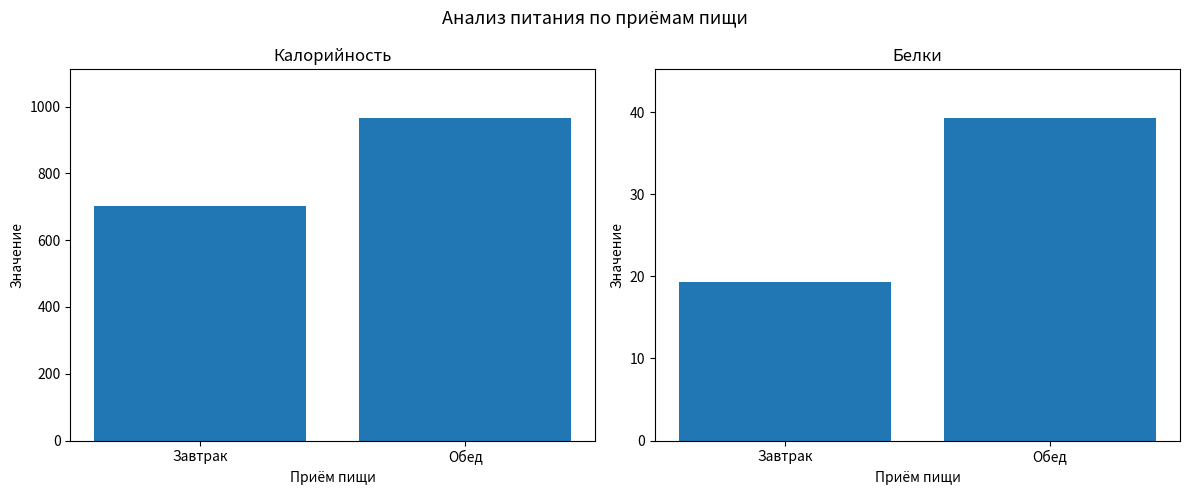

Is the value of Калорийность at Завтрак greater than the value of Белки at Завтрак?

Yes